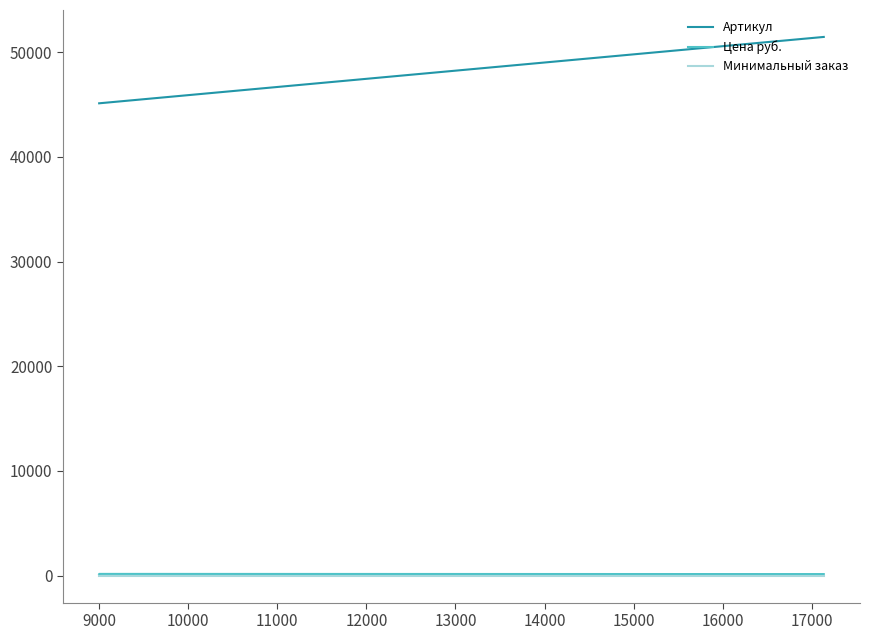

Which series has the widest spread of values?

Артикул